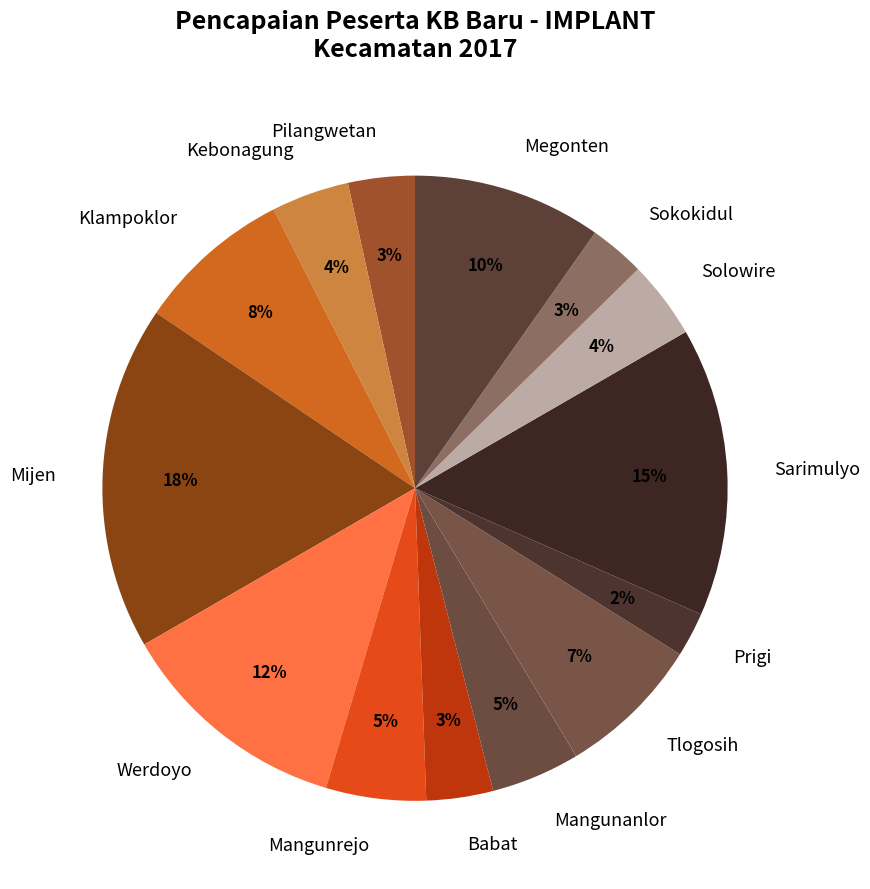

How many slices are in this pie chart?

14